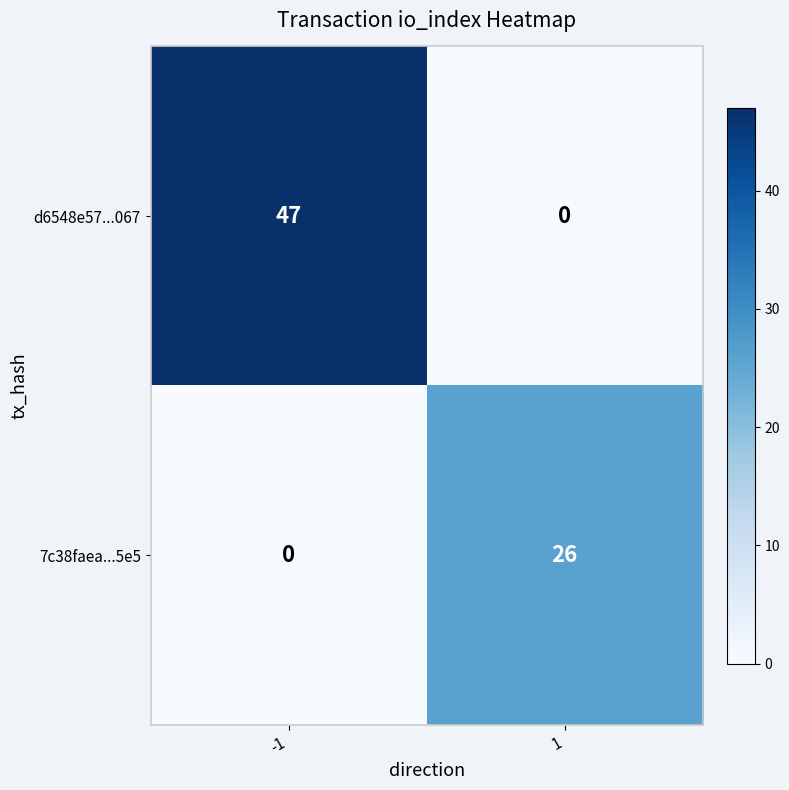

What is the difference between the d6548e57...067 values at 1 and -1?

47